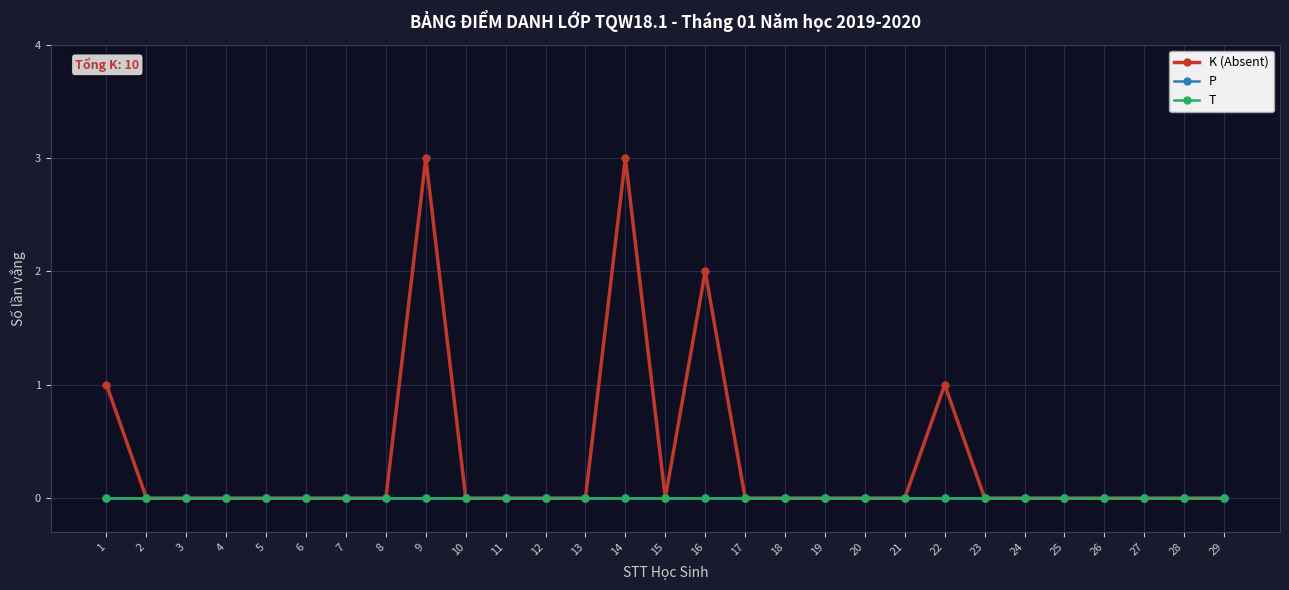

True or false: T has more than 1 interior local peaks.

False